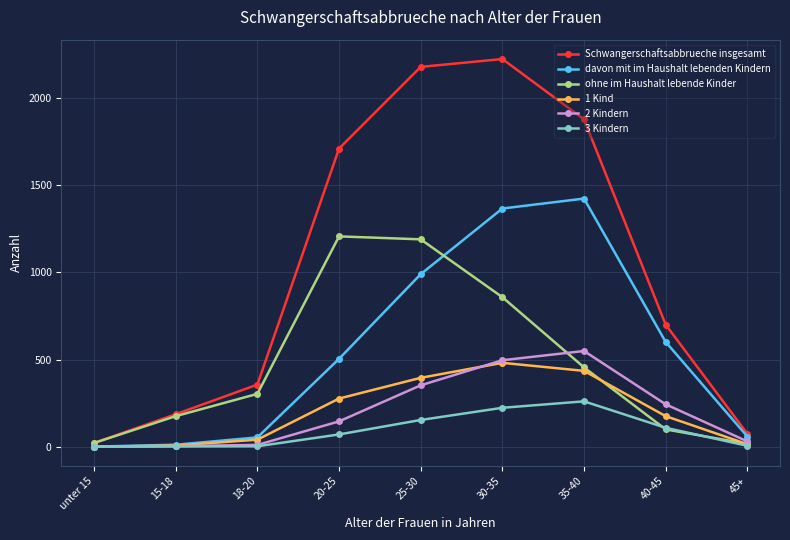

What are all the series names shown in the legend?

Schwangerschaftsabbrueche insgesamt, davon mit im Haushalt lebenden Kindern, ohne im Haushalt lebende Kinder, 1 Kind, 2 Kindern, 3 Kindern